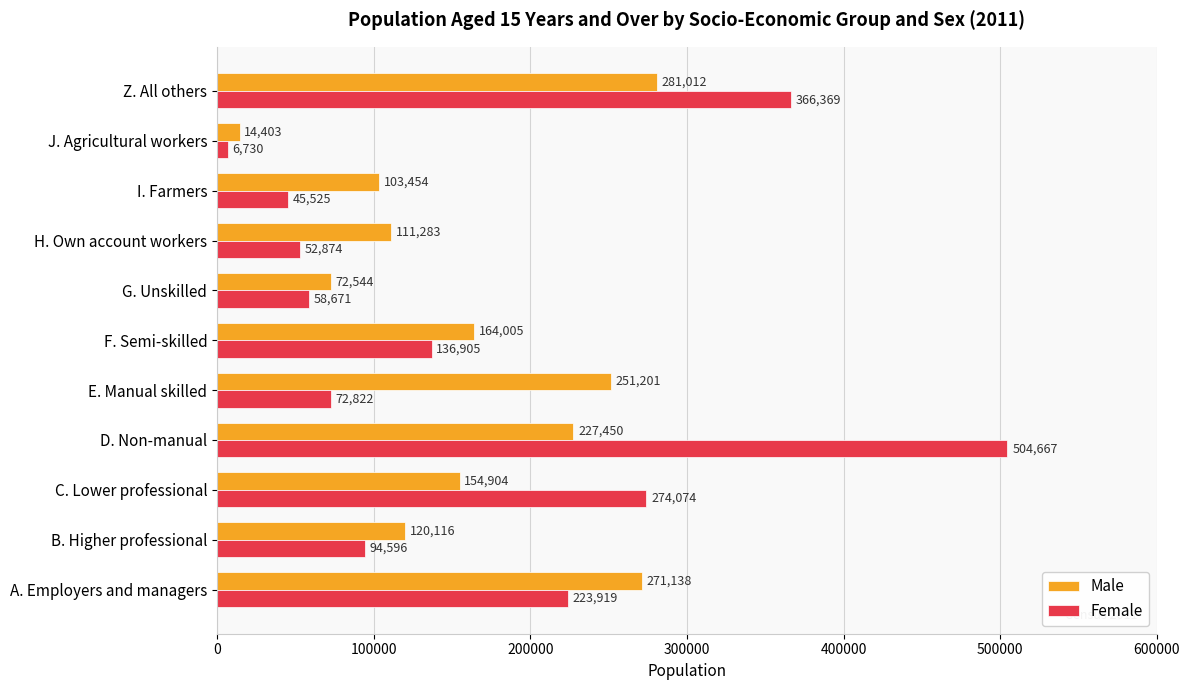

Rank the categories by Male value from lowest to highest.

J. Agricultural workers, G. Unskilled, I. Farmers, H. Own account workers, B. Higher professional, C. Lower professional, F. Semi-skilled, D. Non-manual, E. Manual skilled, A. Employers and managers, Z. All others